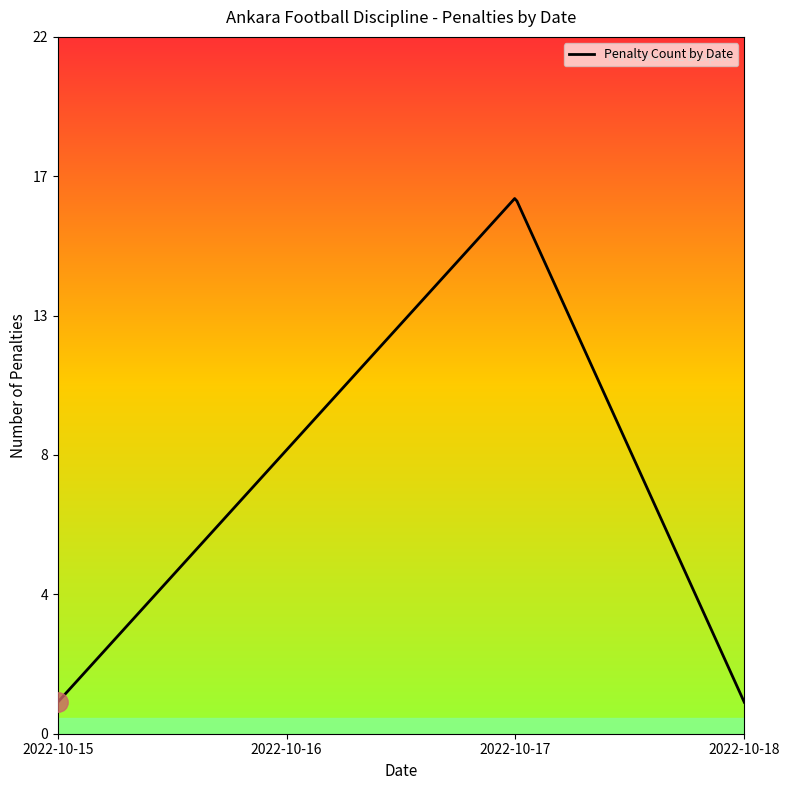

Does the chart have visible grid lines?

No